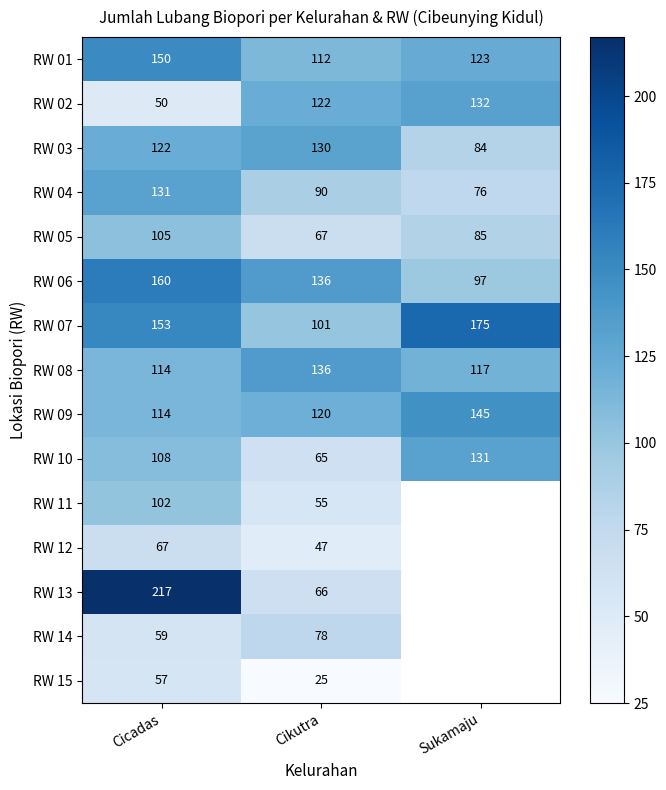

The RW 15 series shows 16 at Cikutra. True or false?

False